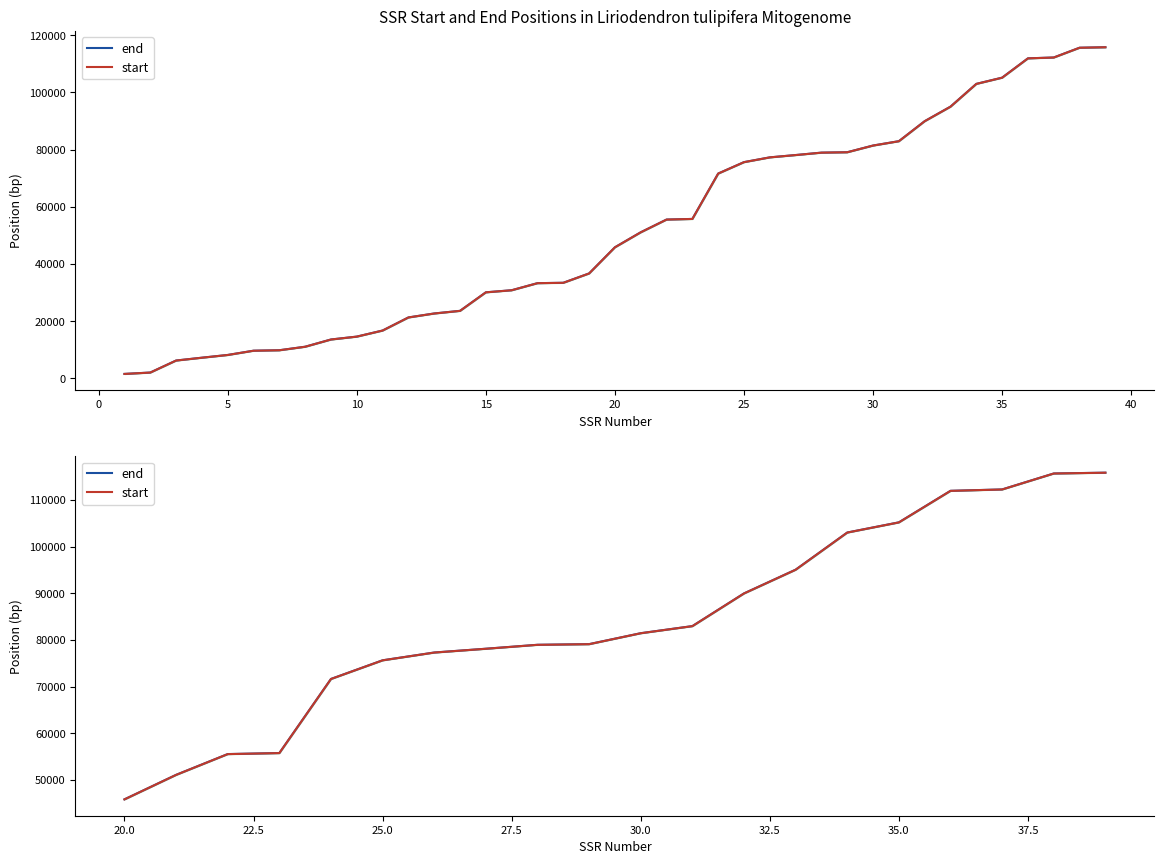

List the series in order of their overall mean, highest first.

end, start